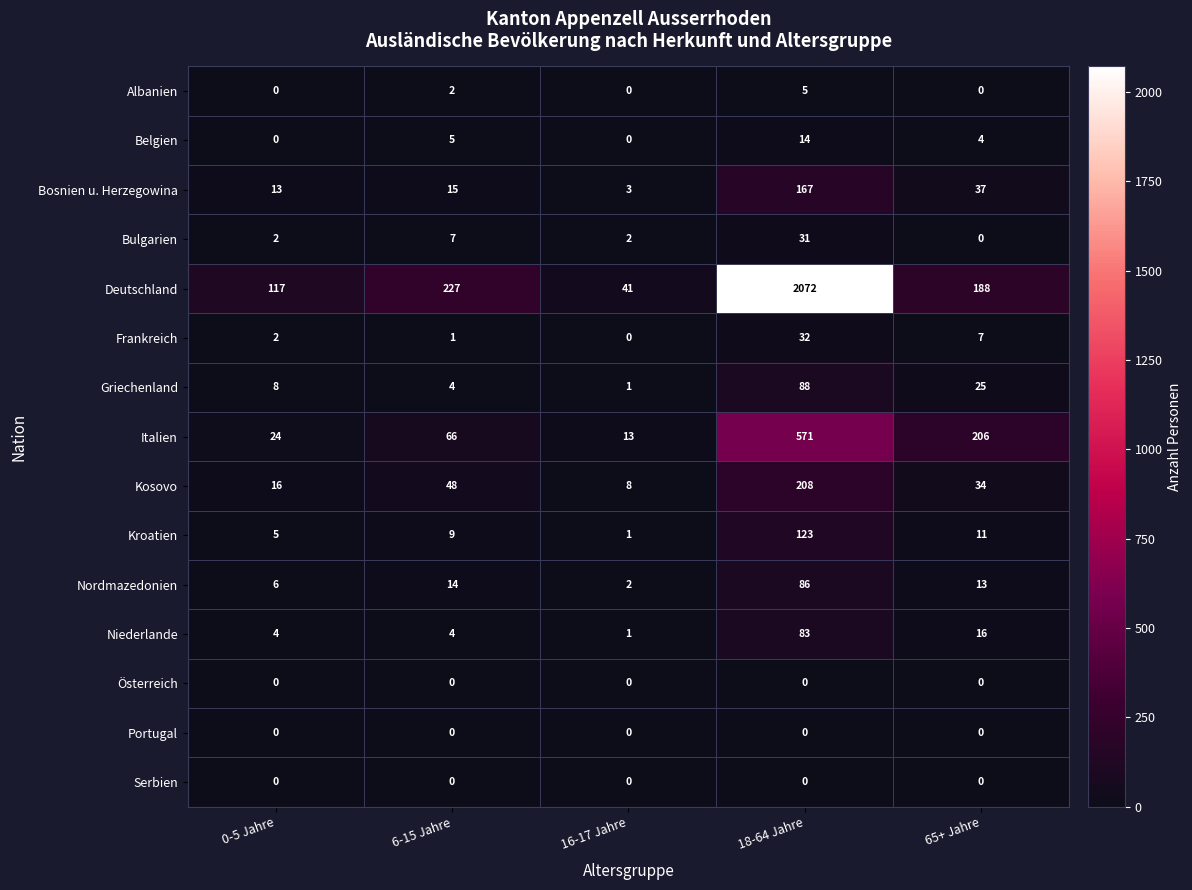

Is it true that Bulgarien equals 31 at 18-64 Jahre?

True